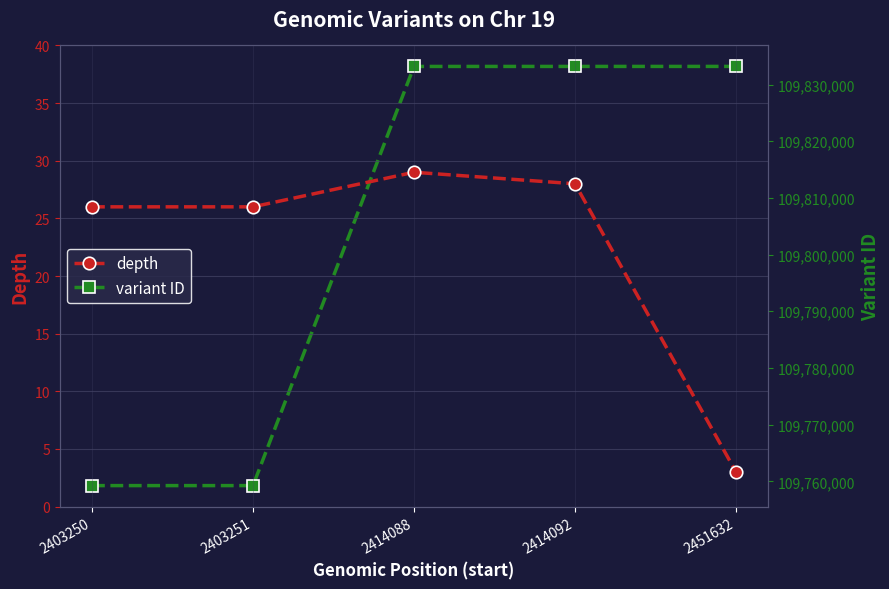

True or false: variant ID and depth cross at least once.

False